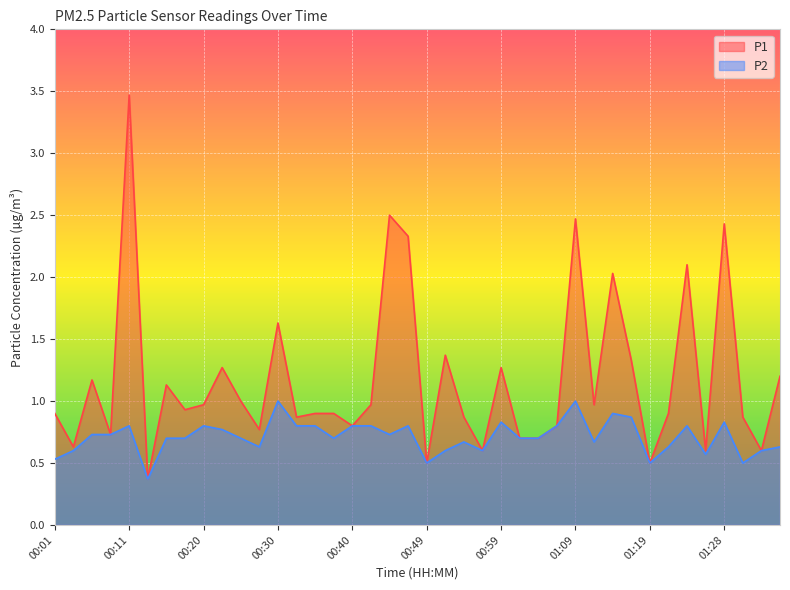

What is the average value of the P1 series?

1.2